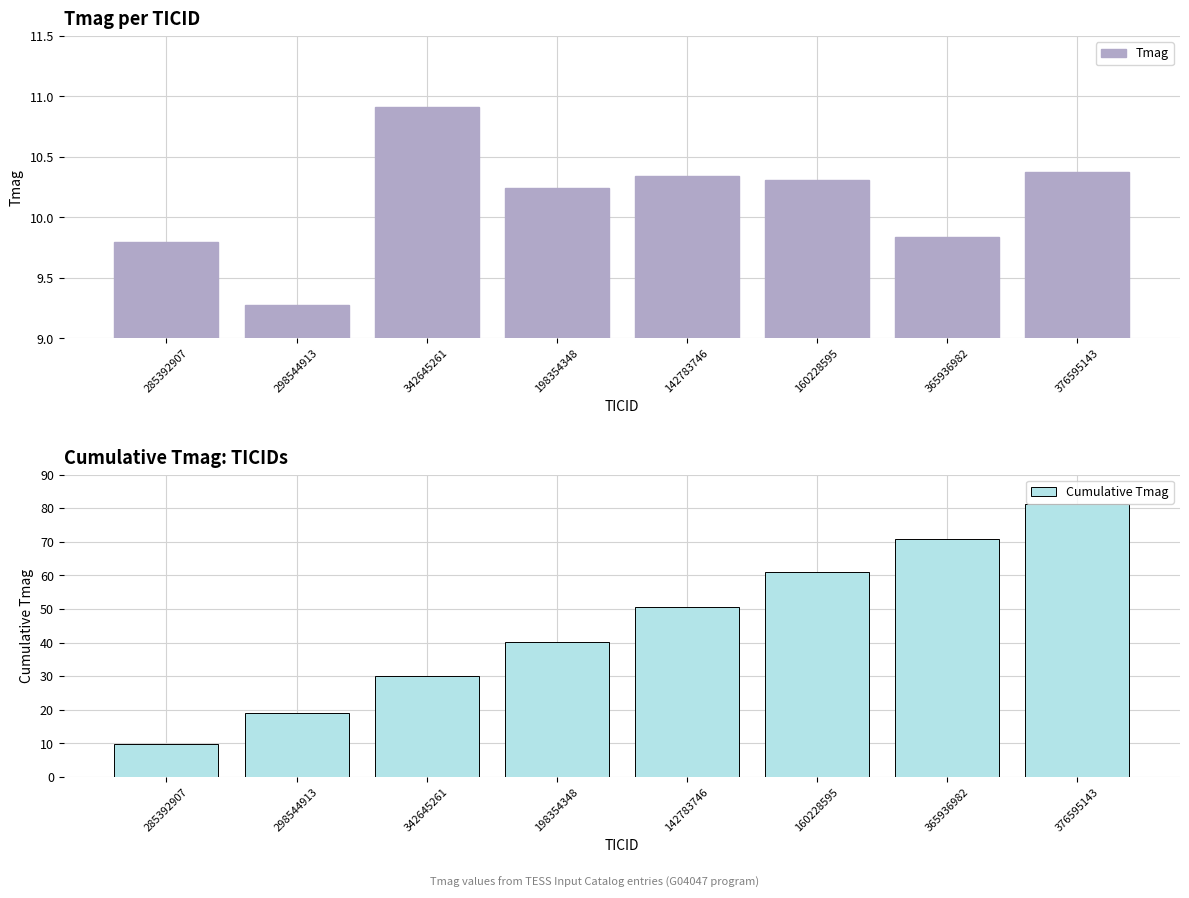

How many values in the Tmag series are below 10?

3